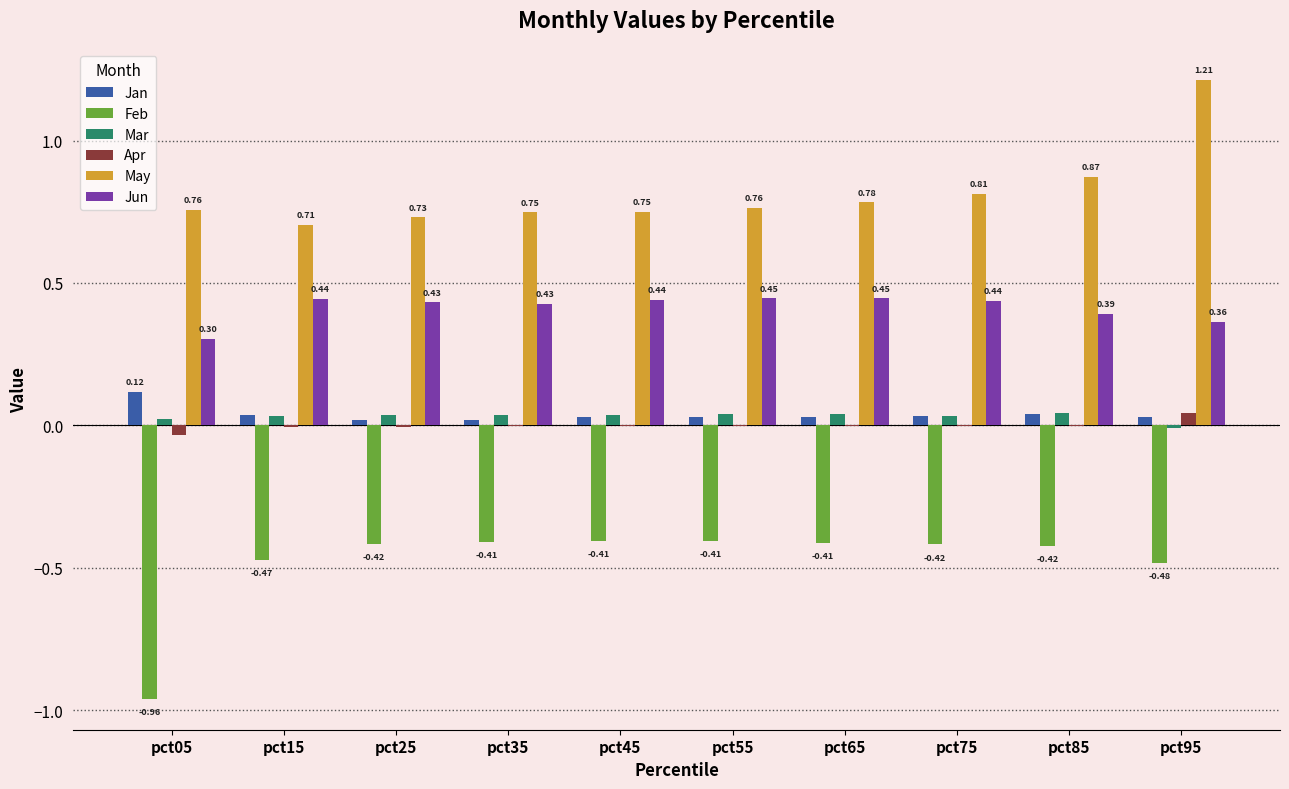

Which series has the widest spread of values?

Feb